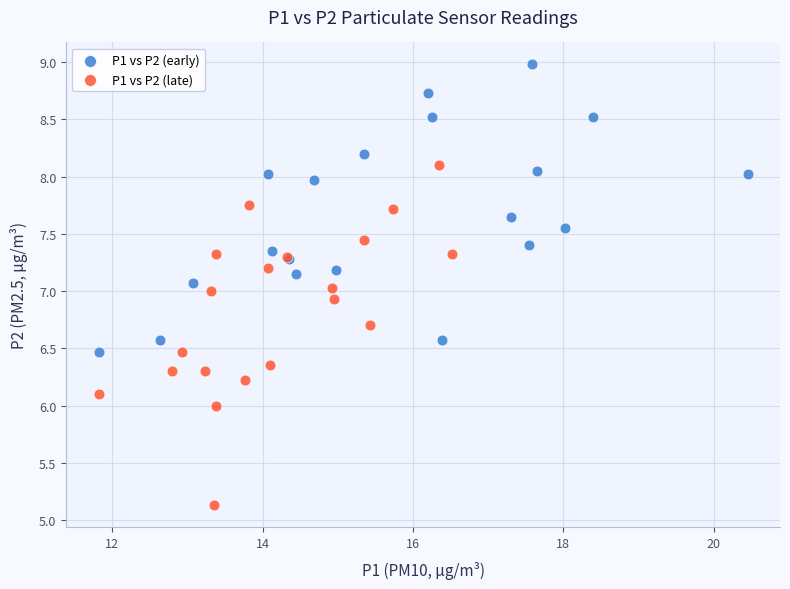

Which series contains the lowest Y value?

P1 vs P2 (late)